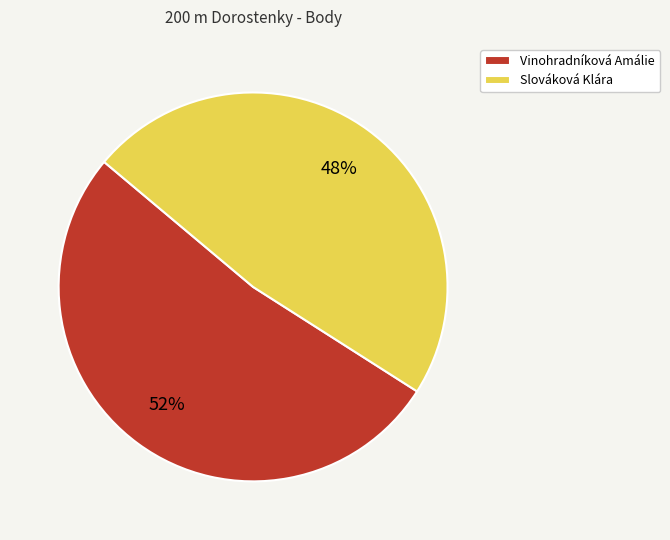

Is the sum of Slováková Klára and Vinohradníková Amálie greater than half?

Yes